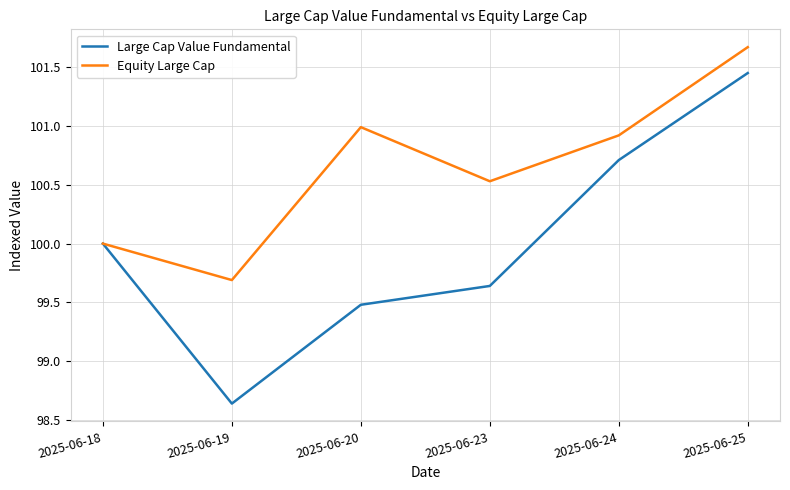

Which series has the widest spread of values?

Large Cap Value Fundamental